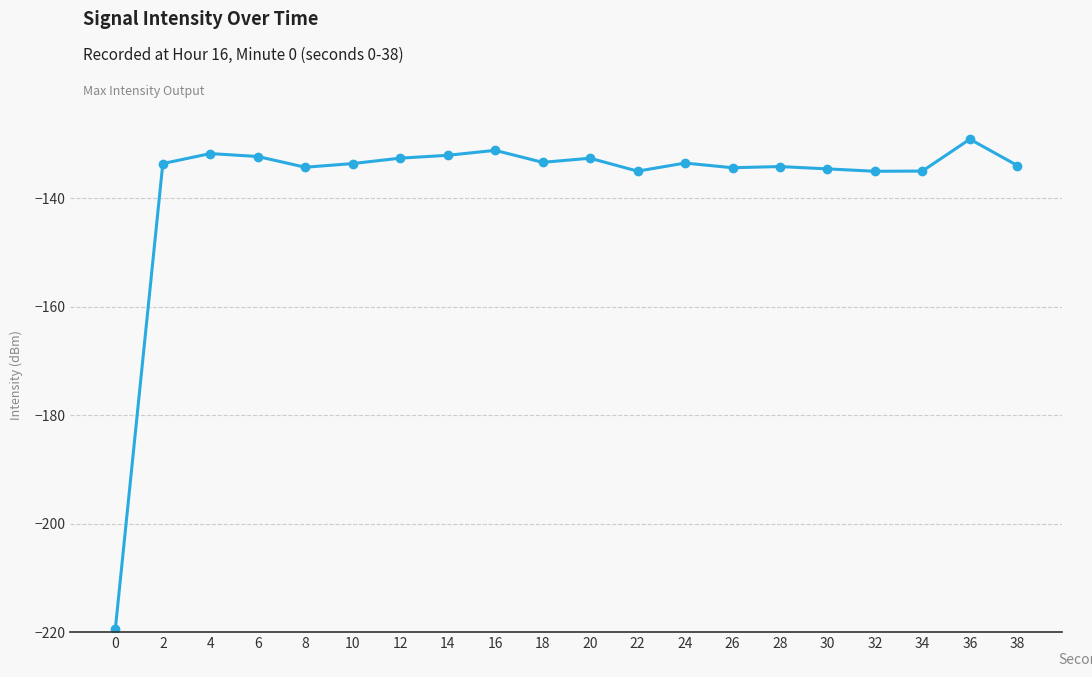

What is the change in value from 4 to 32?

-3.3